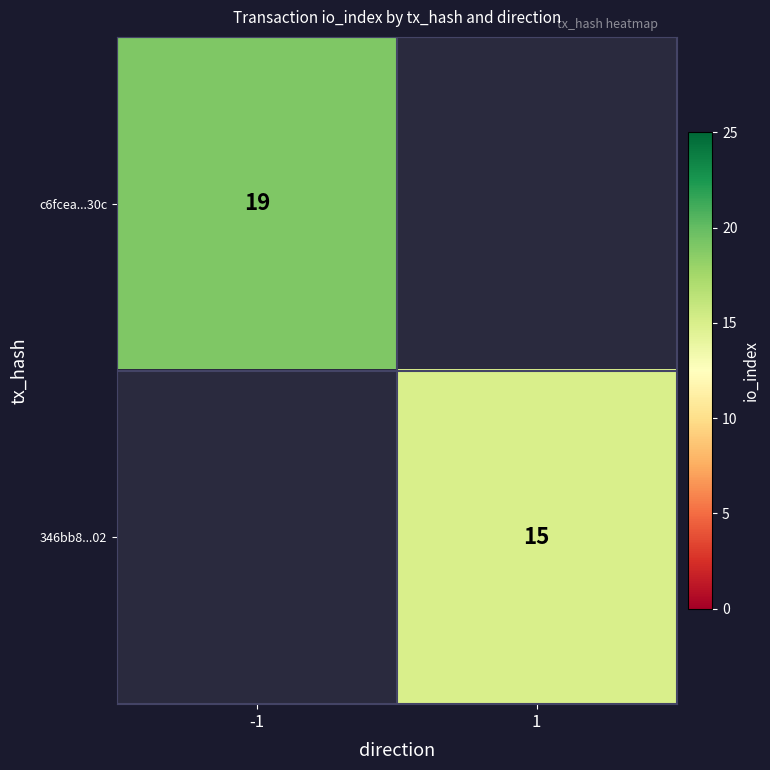

True or false: c6fcea...30c has a value of 34 at -1.

False